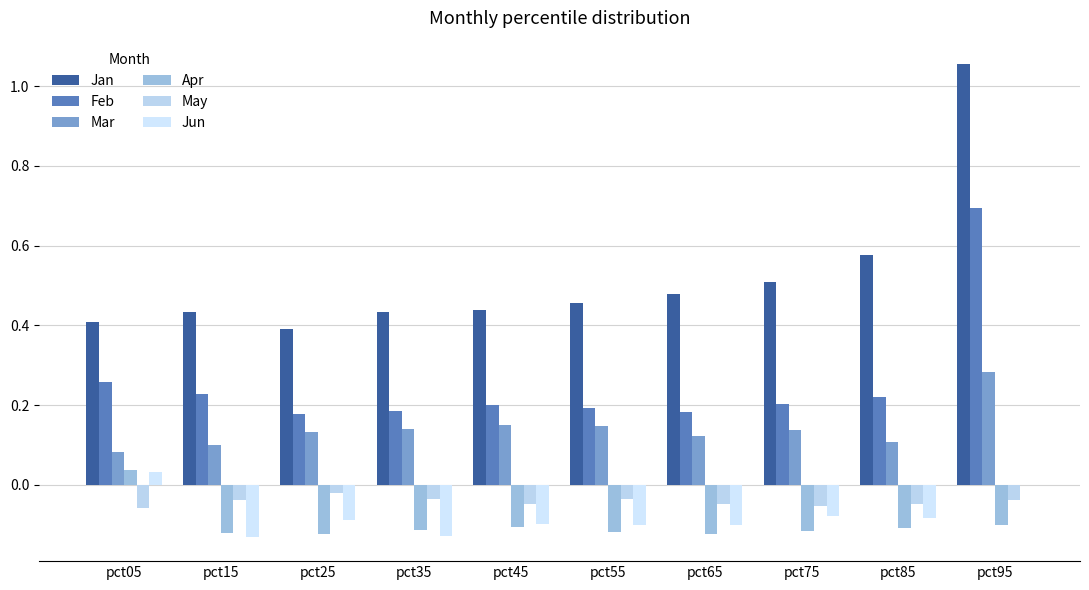

At which label does Jan reach its minimum?

pct25